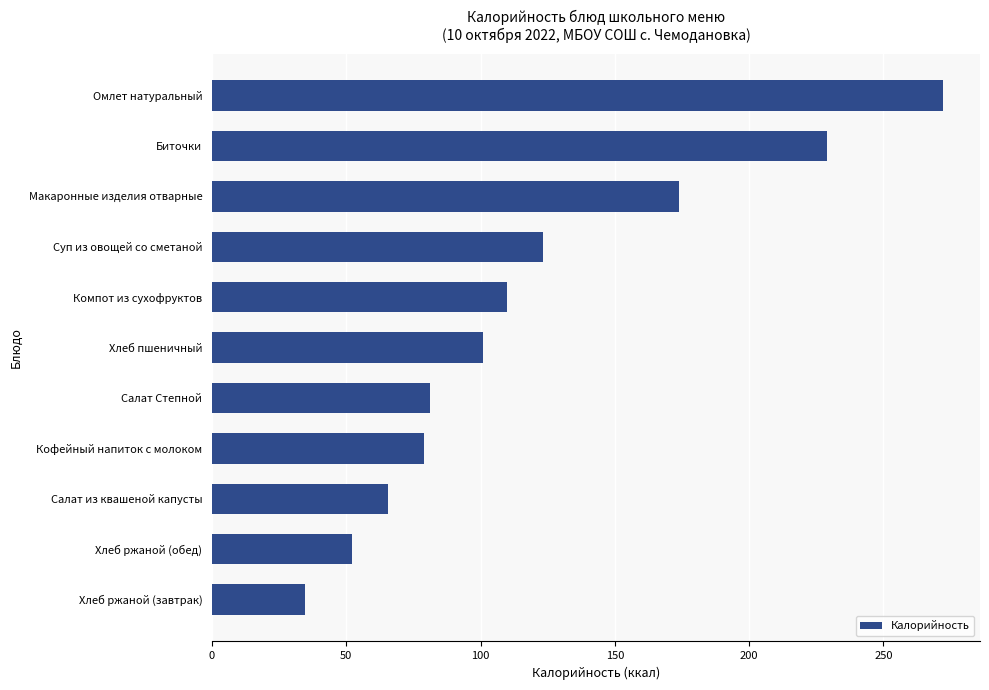

What value does the data have at Салат Степной?

81.2